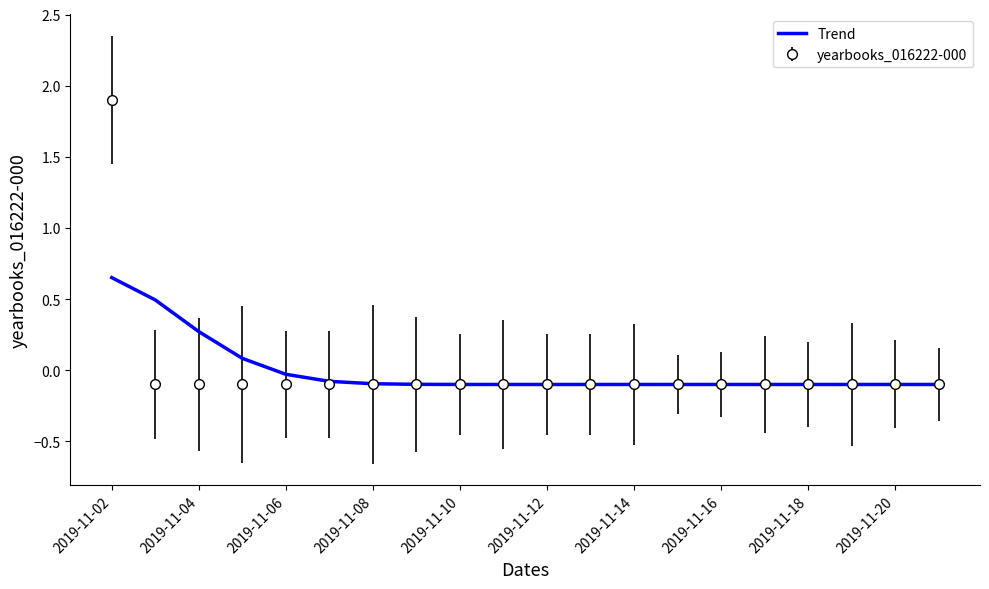

What is the maximum value shown in the chart?

1.9